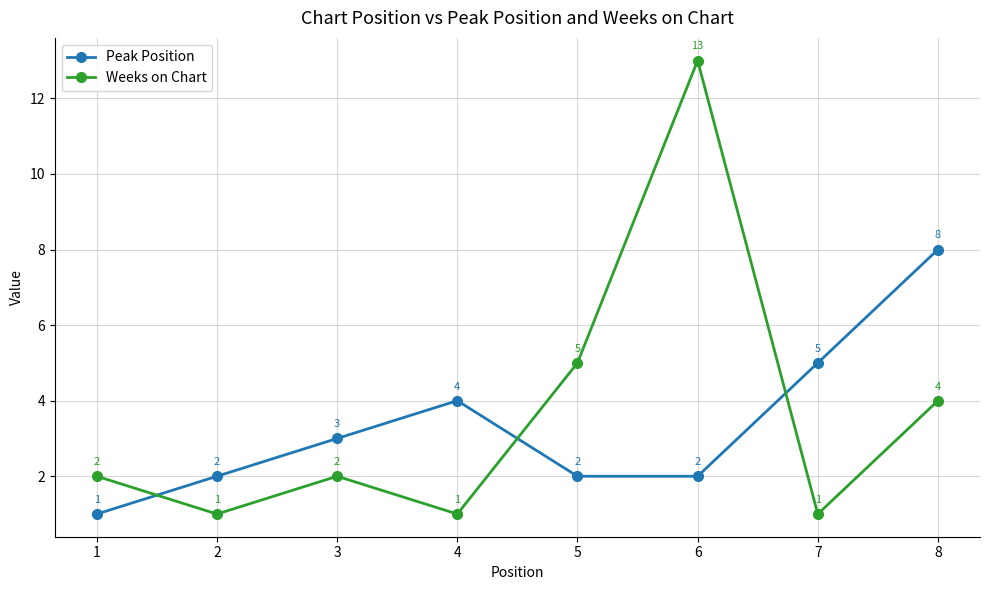

Where do Weeks on Chart and Peak Position first cross each other?

1 and 2